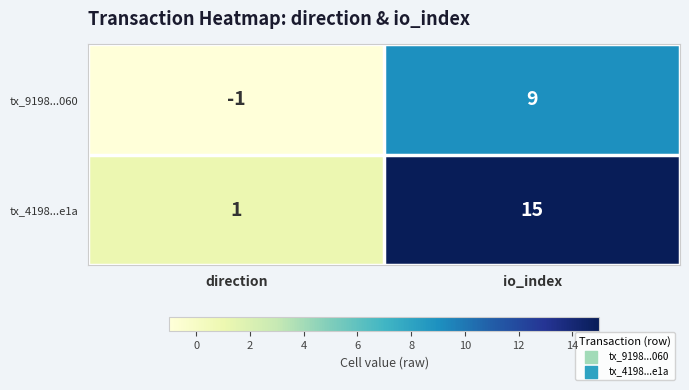

At which category is the sum across all series the highest?

io_index